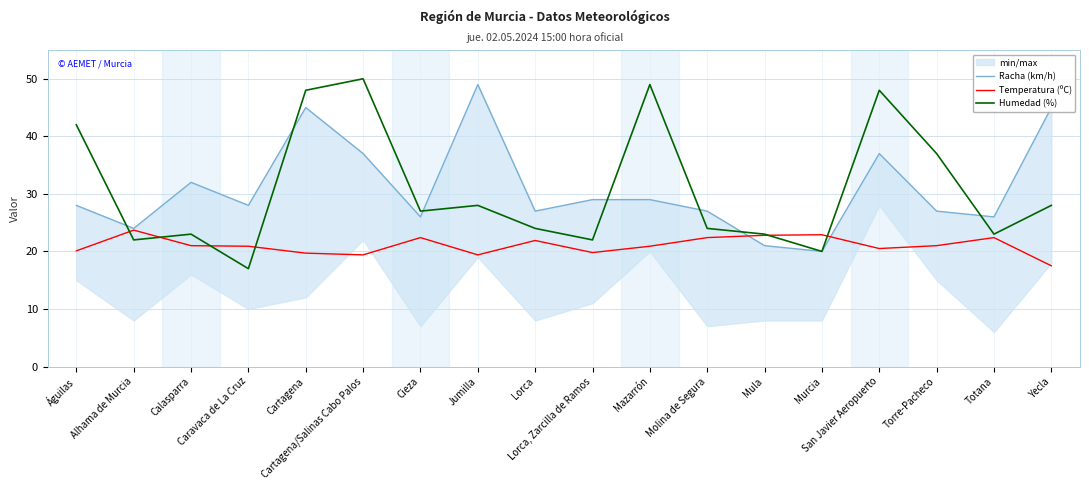

Read the Humedad (%) value at Lorca, Zarcilla de Ramos.

22.0